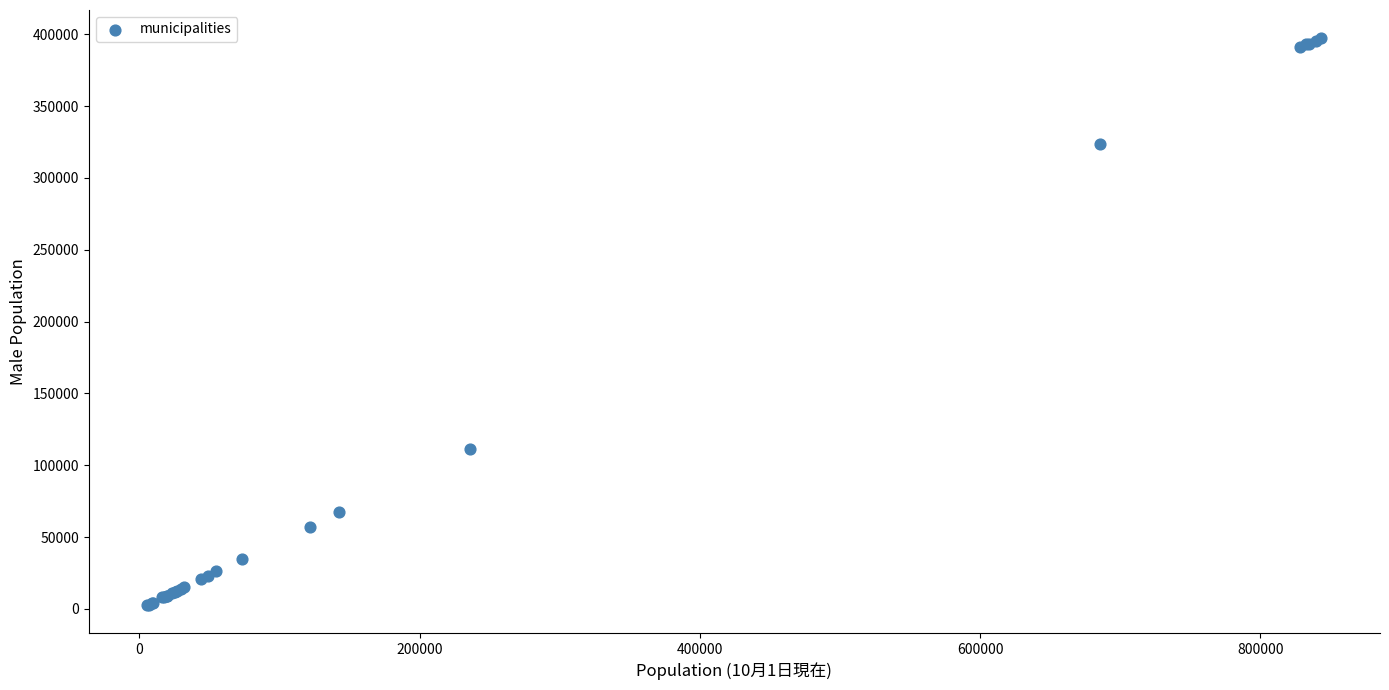

What Y value in the scatter plot is closest to 200104?

111197